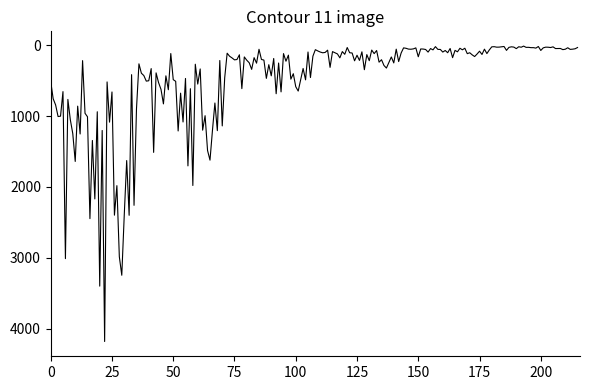

What is the maximum value shown in the chart?

4181.9